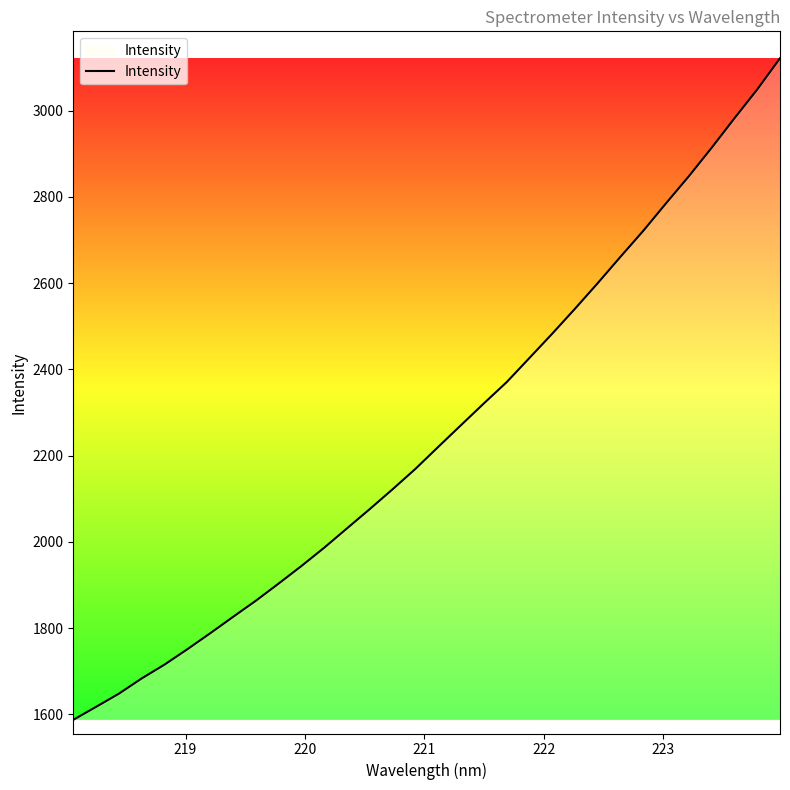

What is the minimum value shown in the chart?

1587.2